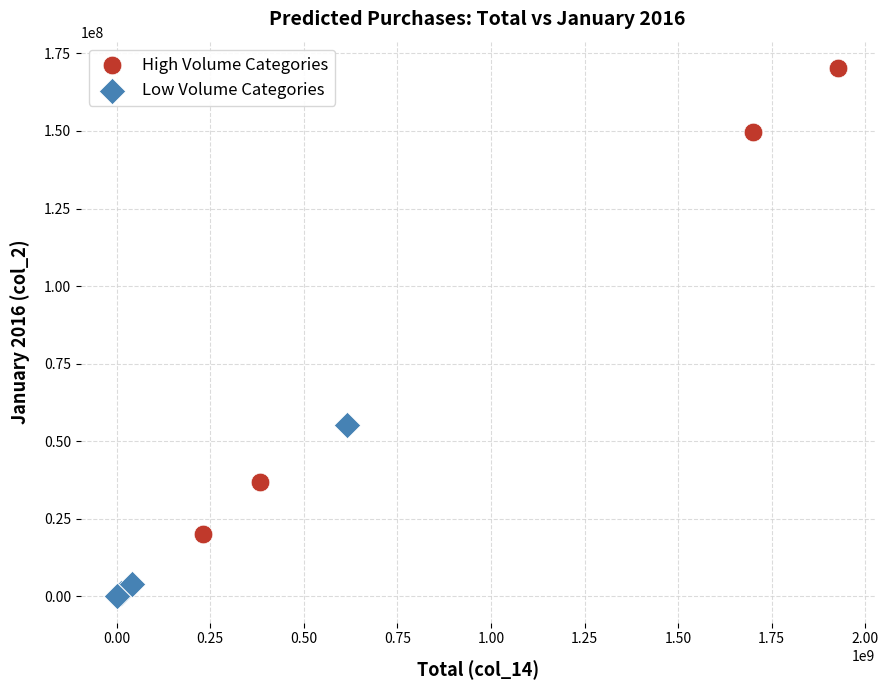

What are all the series names shown in the legend?

High Volume Categories, Low Volume Categories